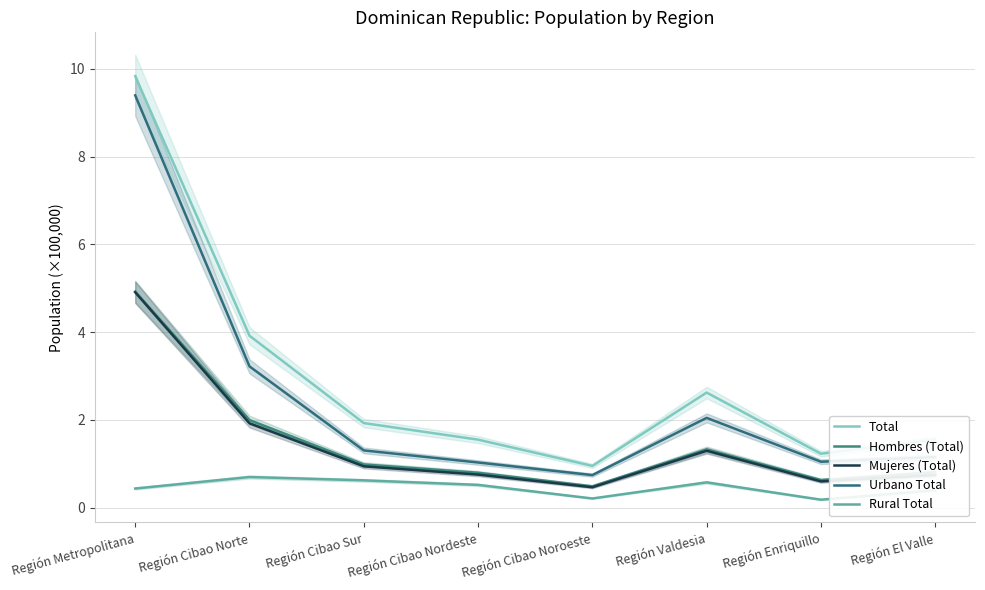

What is the value of the Hombres (Total) point at the 2nd from the left?

2.0